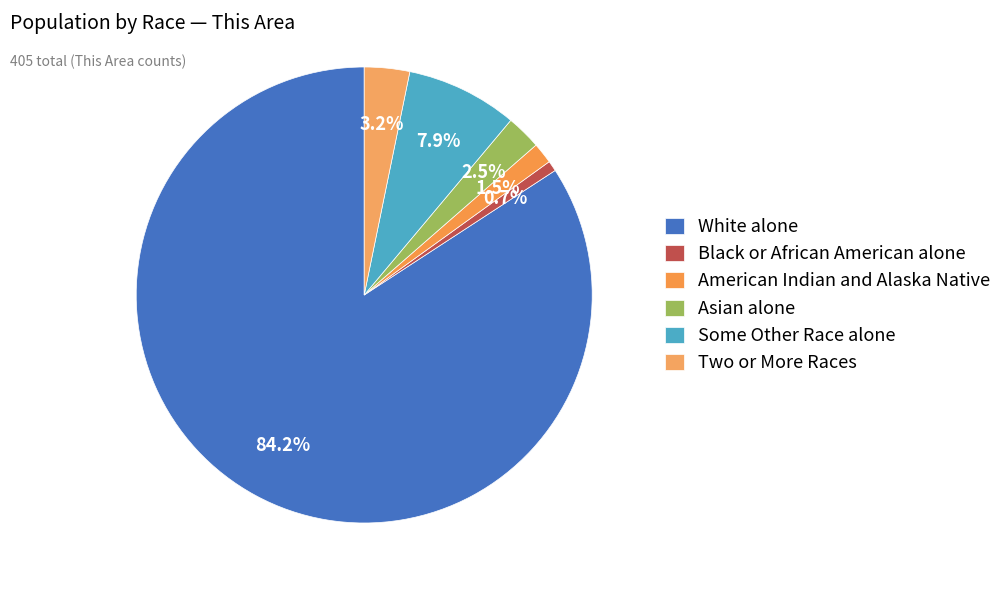

Is there any slice that represents more than half of the pie?

Yes